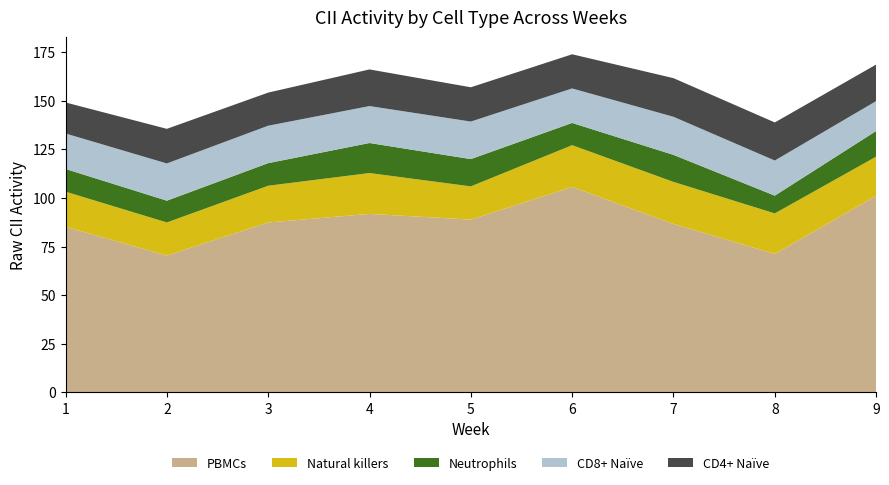

Reading left to right, what are all the values shown in this chart?

PBMCs: 1=85.2	2=70.4	3=87.4	4=91.8	5=88.9	6=105.7	7=86.6	8=71.2	9=101.1
Natural killers: 1=18.1	2=17.0	3=18.9	4=21.0	5=17.1	6=21.5	7=21.6	8=20.8	9=20.1
Neutrophils: 1=11.7	2=11.2	3=11.6	4=15.4	5=14.0	6=11.4	7=13.9	8=9.1	9=13.2
CD8+ Naive: 1=18.2	2=19.1	3=19.2	4=19.0	5=19.3	6=17.7	7=19.6	8=18.1	9=15.4
CD4+ Naive: 1=16.0	2=17.8	3=17.0	4=18.8	5=17.6	6=17.6	7=19.9	8=19.6	9=18.8